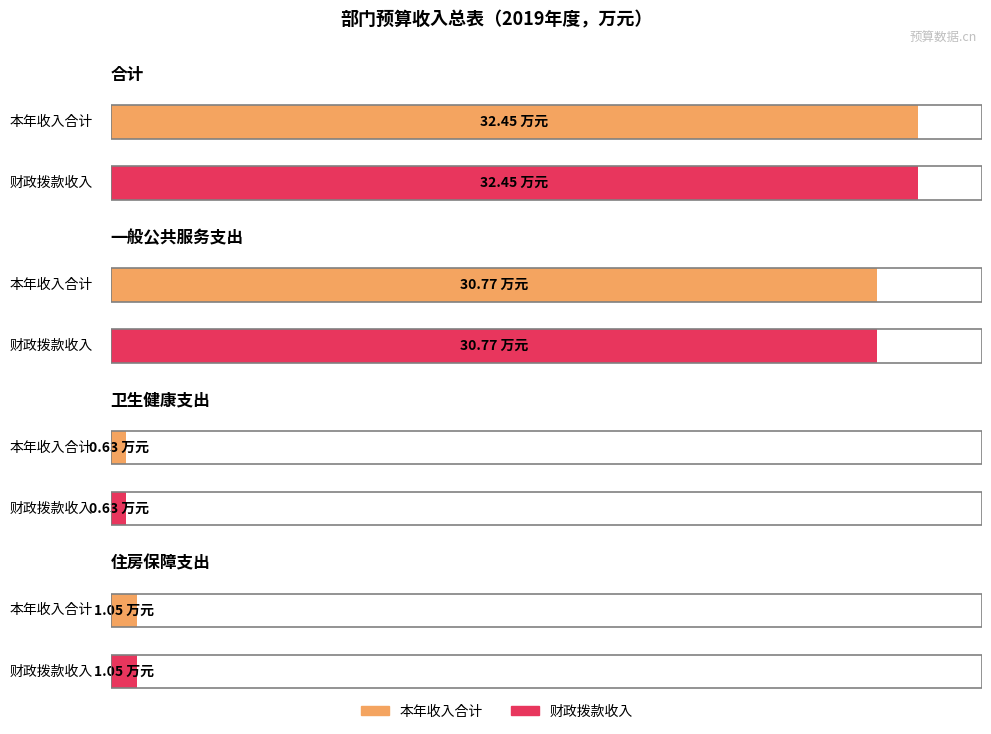

Reading left to right, what are all the values shown in this chart?

本年收入合计: 32.5	30.8	0.6	1.1
财政拨款收入: 32.5	30.8	0.6	1.1